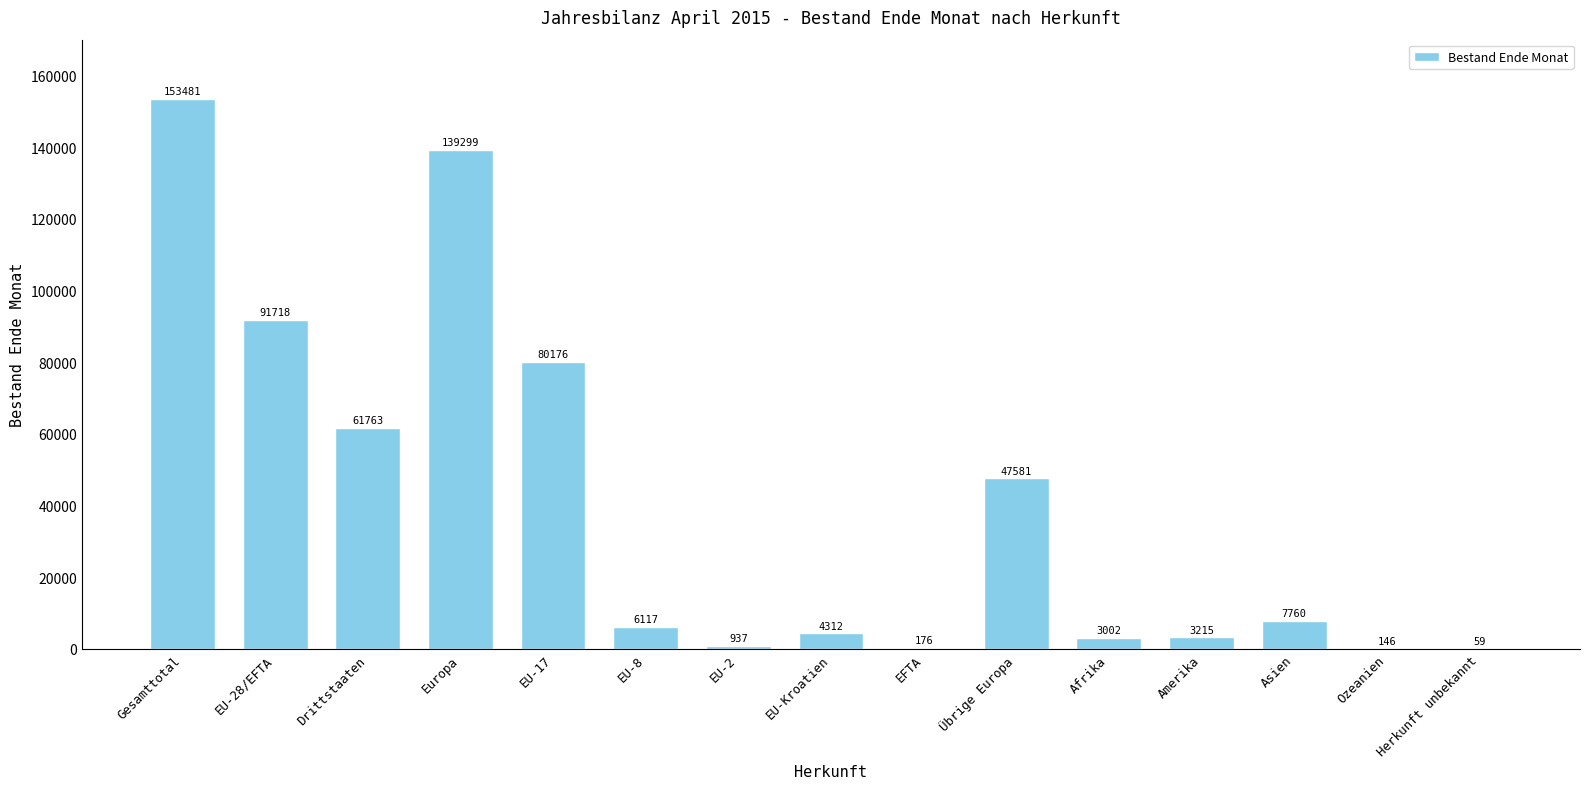

What is the sum of the values at Afrika and Herkunft unbekannt?

3061